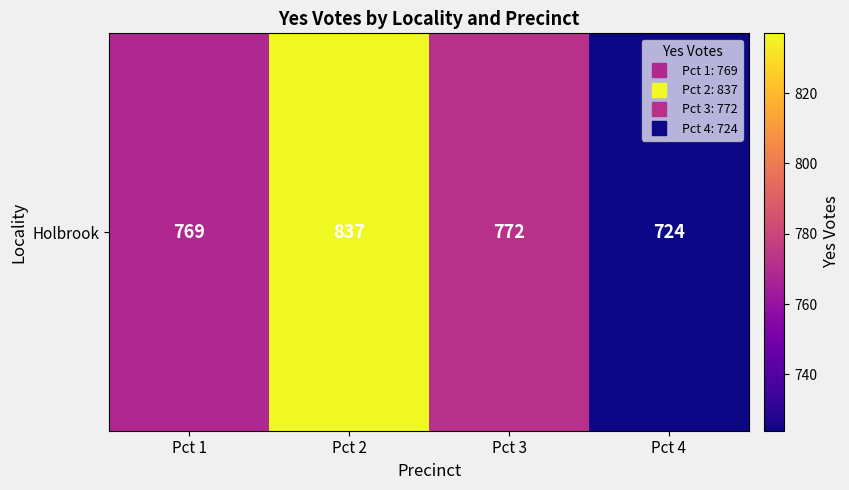

Rank the categories by value from lowest to highest.

Pct 4, Pct 1, Pct 3, Pct 2